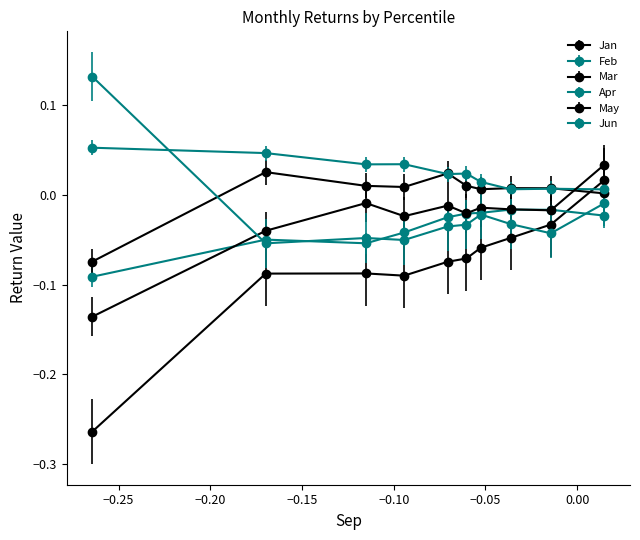

Which series has the widest spread of values?

Jan